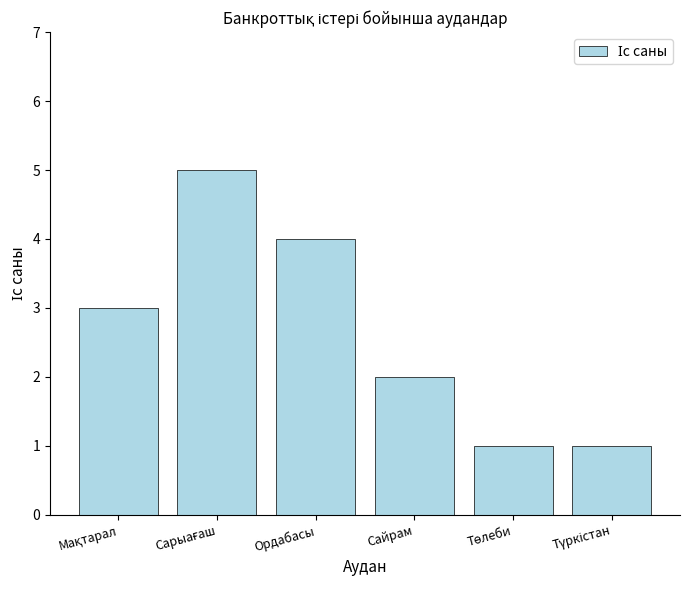

The chart shows a value of 2 at Сайрам. True or false?

True